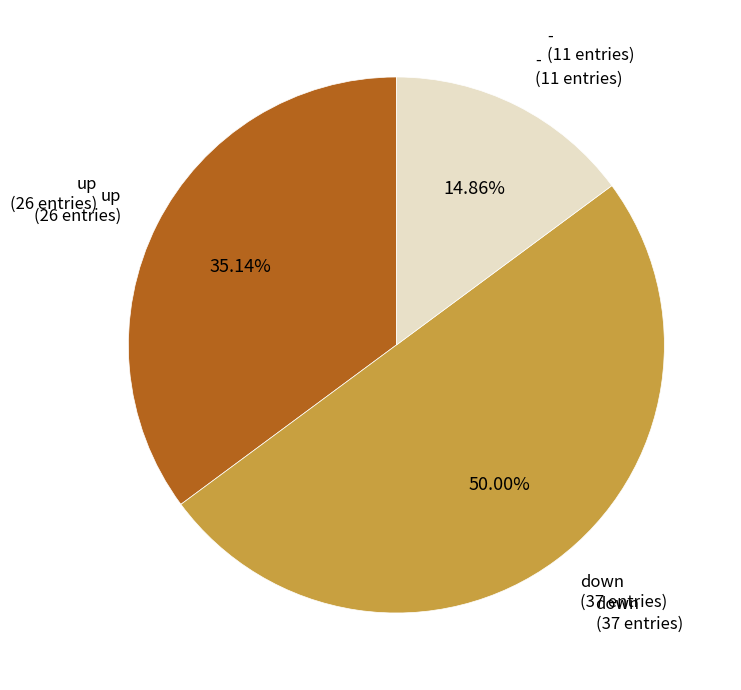

How many slices are in this pie chart?

3